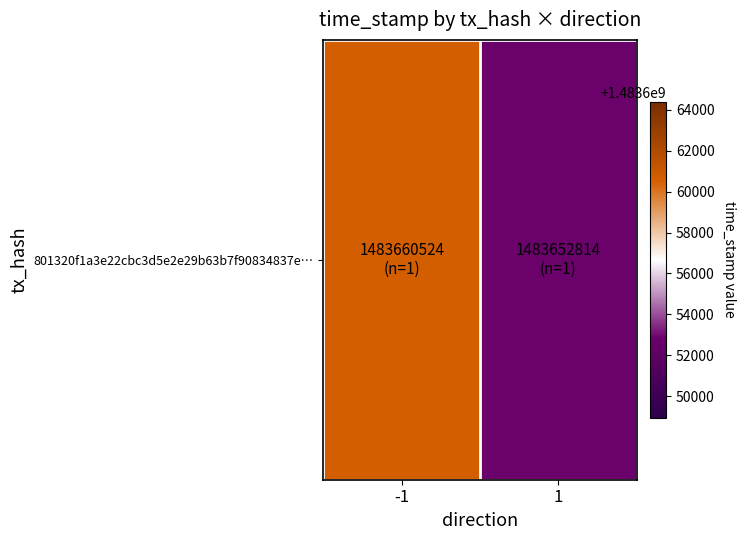

What is the average value?

1483656669